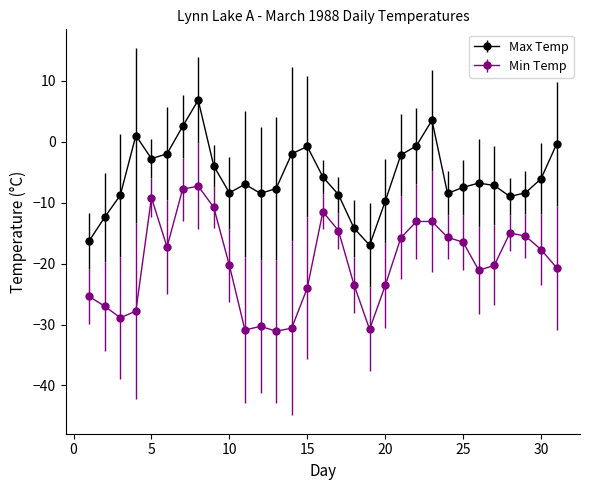

Which series has the largest total across all categories?

Max Temp